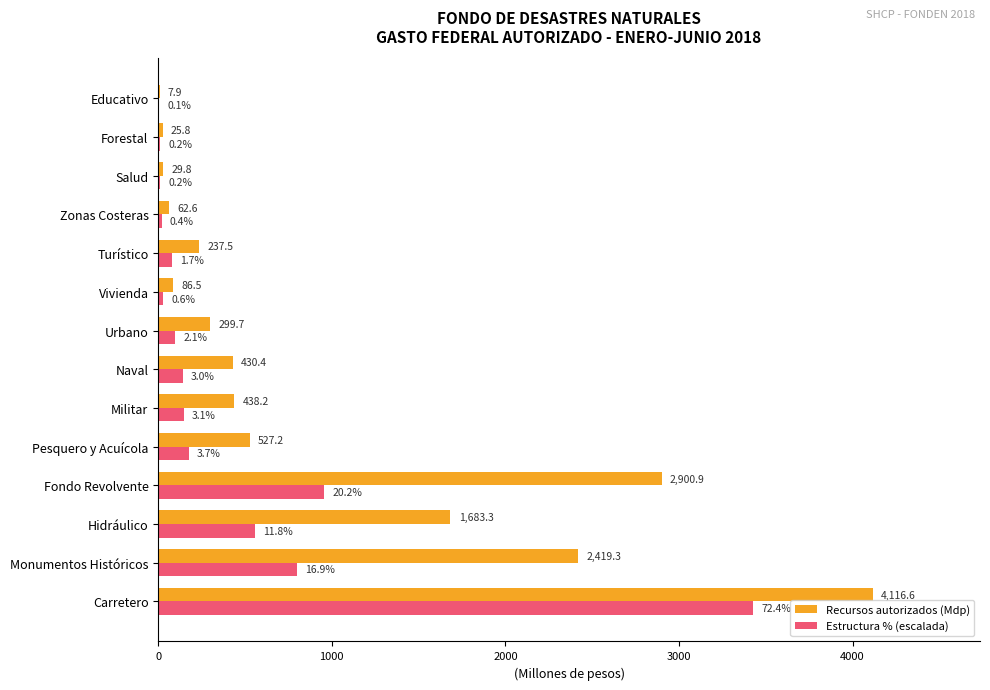

The value of Recursos autorizados (Mdp) at Pesquero y Acuícola is 527.2. True or false?

True